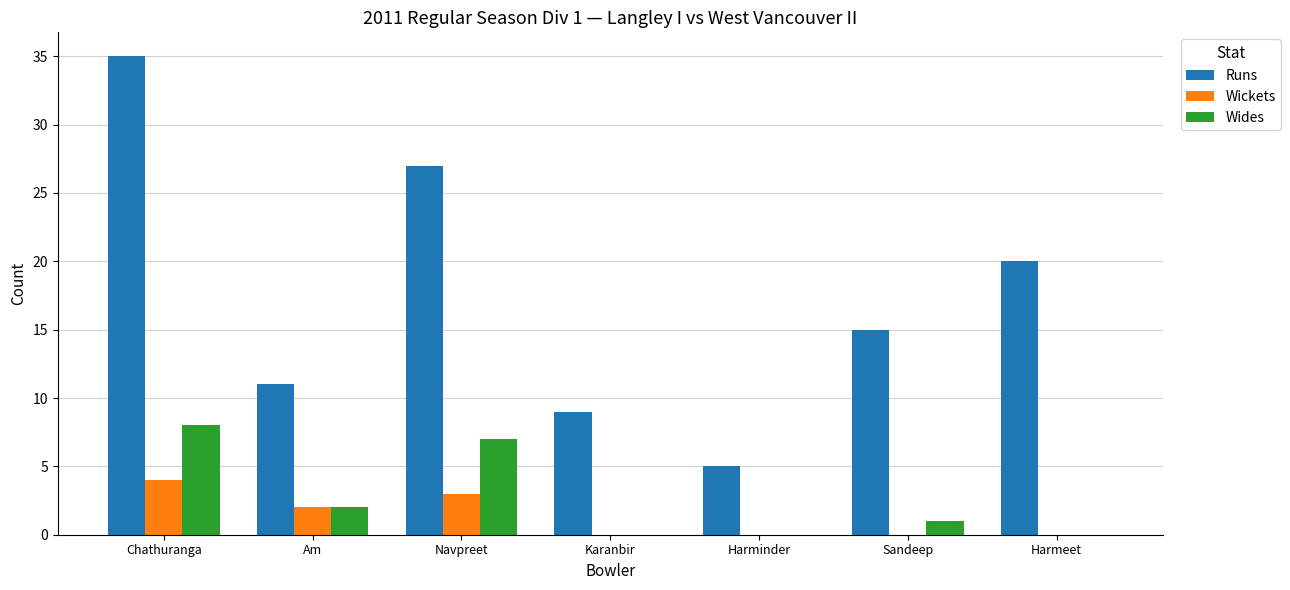

What is the approximate value of Wides at Navpreet?

7